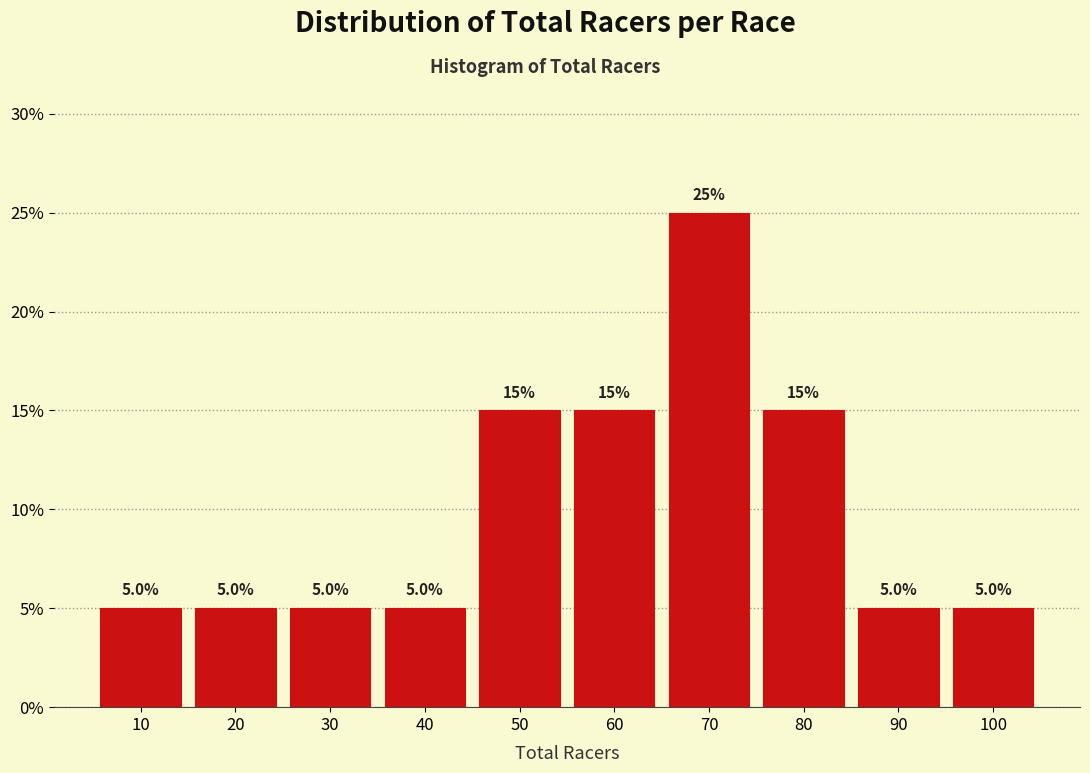

Reading left to right, list all the values displayed in this chart.

10=5	20=5	30=5	40=5	50=15	60=15	70=25	80=15	90=5	100=5